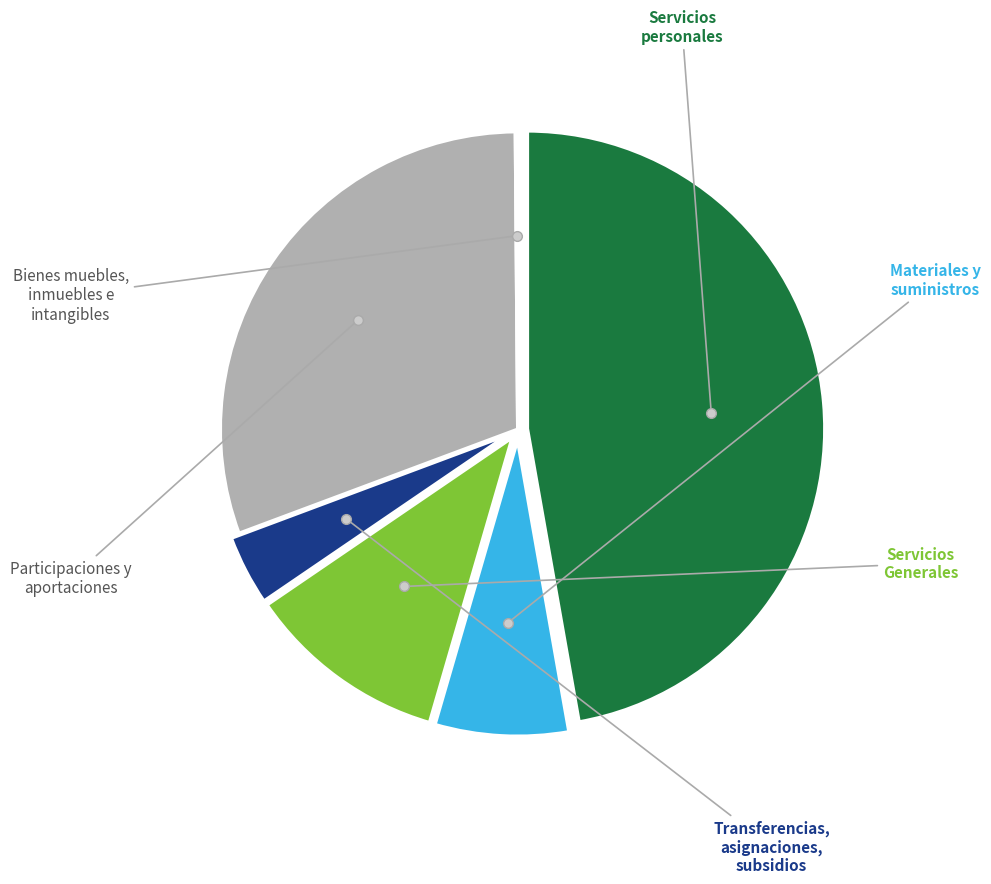

What percentage is the Materiales y suministros slice, to the nearest percent?

7%